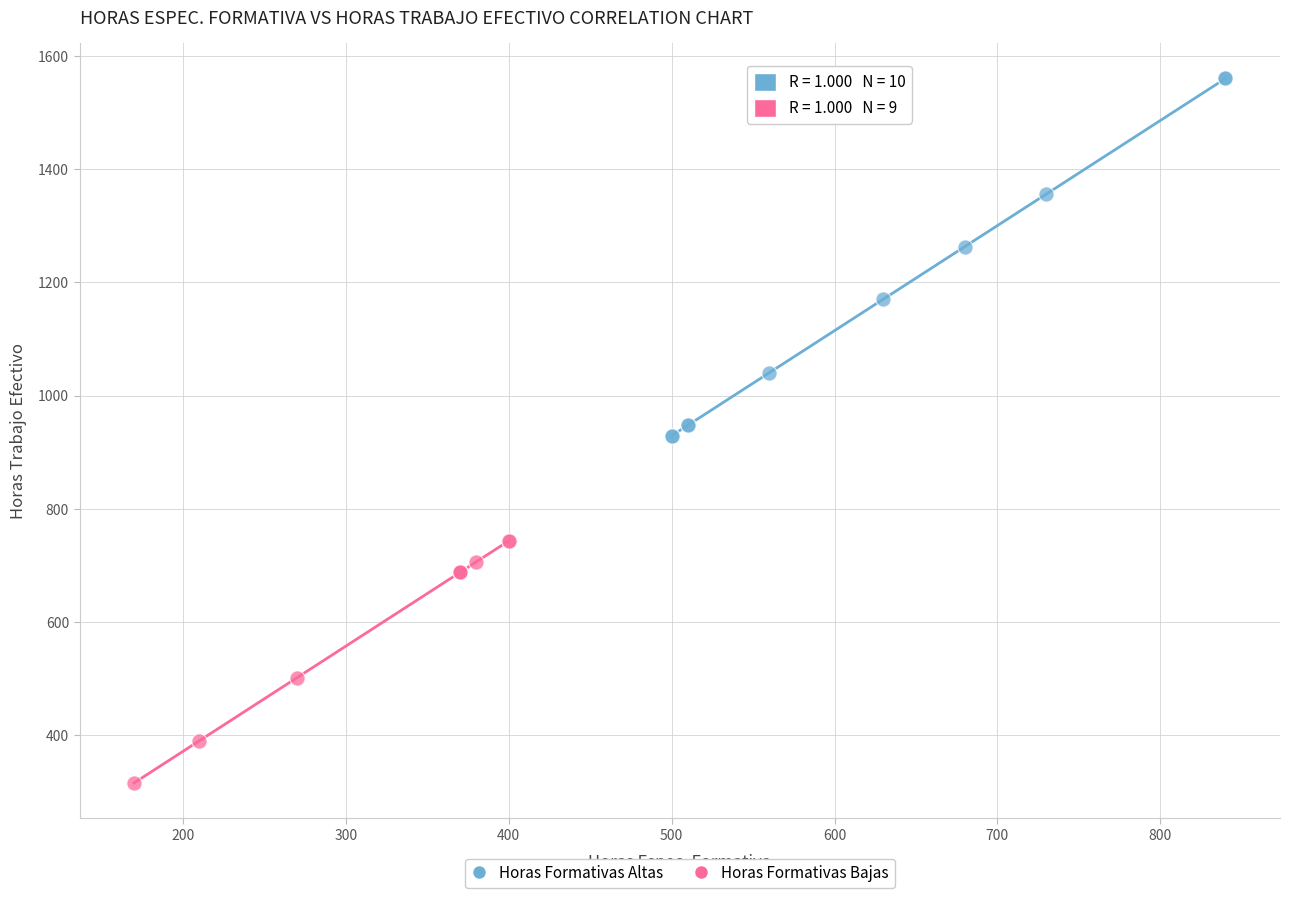

Which series reaches the maximum Y coordinate?

Horas Formativas Altas